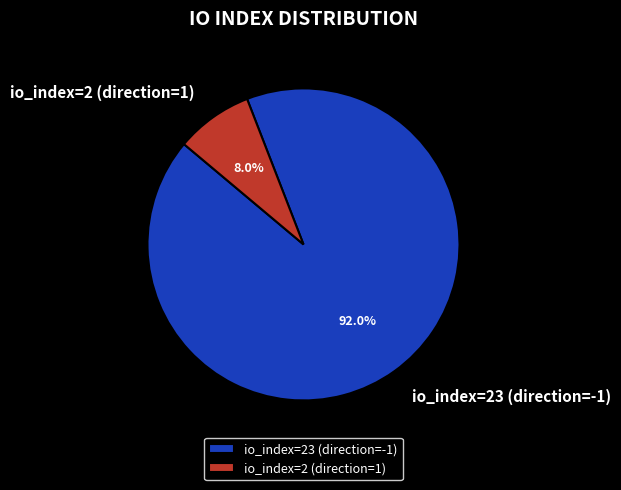

To the nearest percent, what is the average slice percentage?

50%